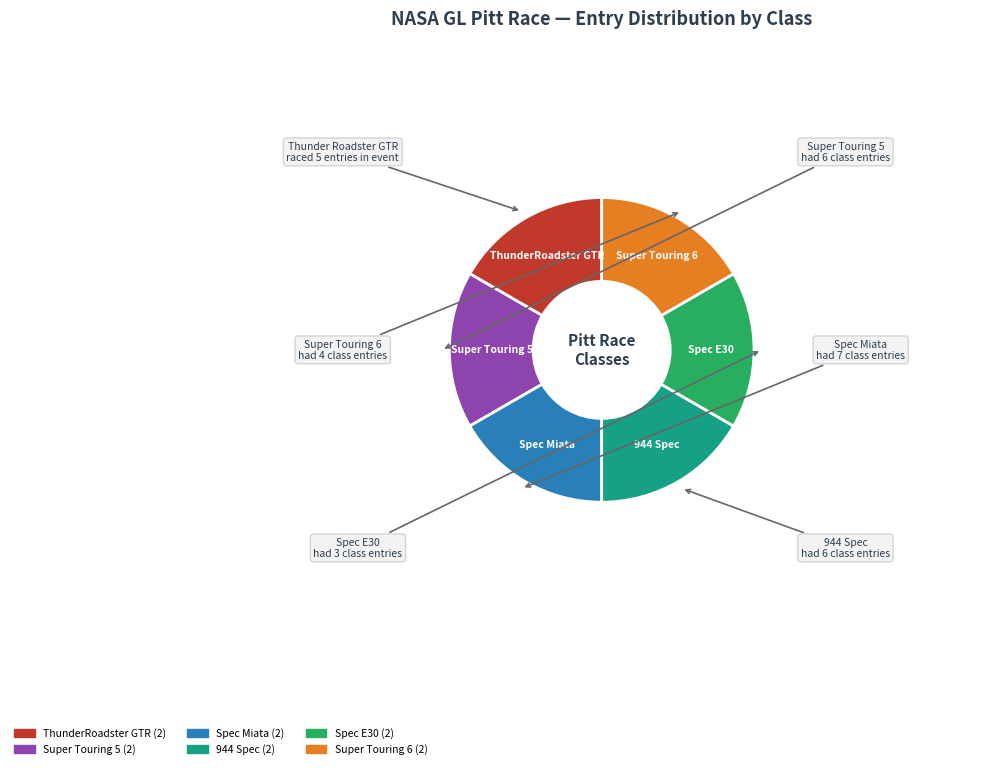

Is there any slice that represents more than half of the pie?

No